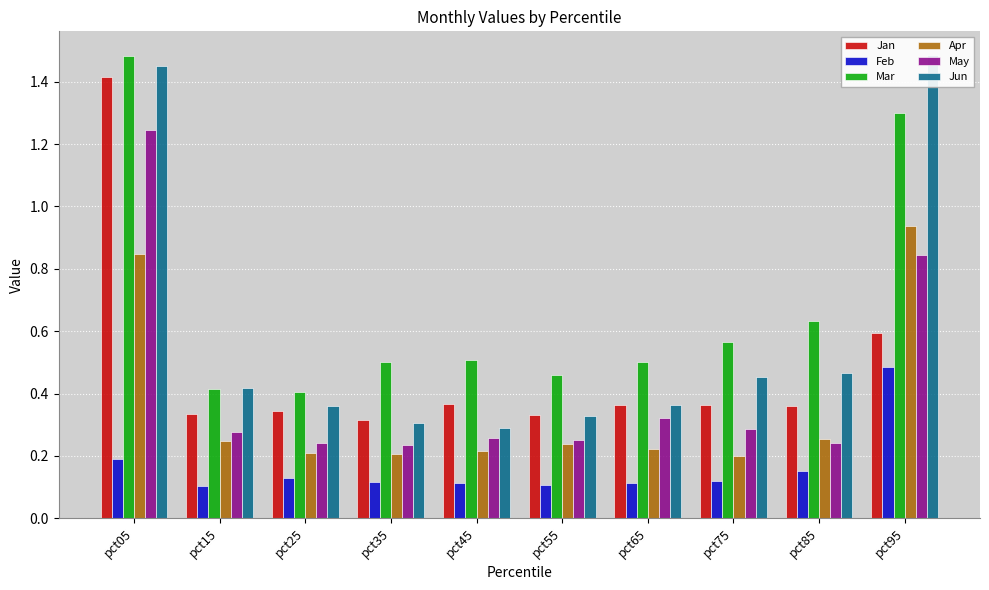

Are the bars horizontal?

No